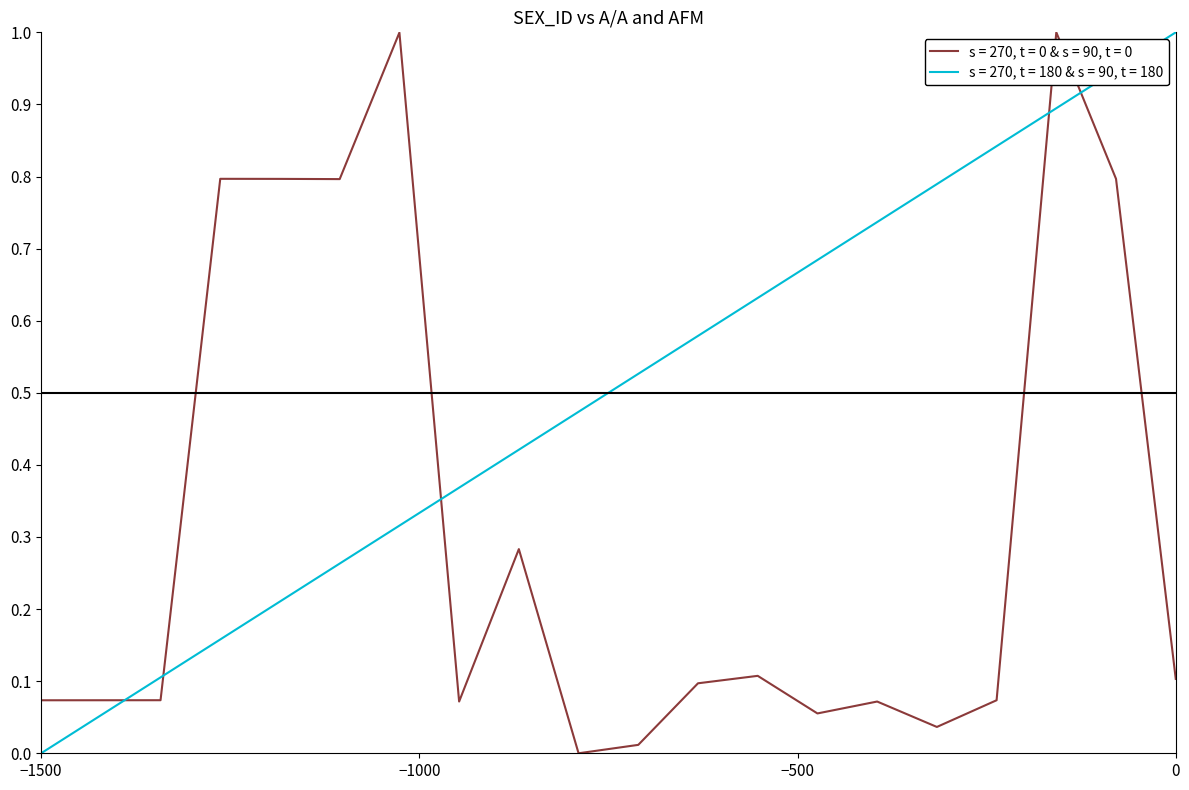

What is the difference between the maximum and minimum values in the s = 270, t = 0 & s = 90, t = 0 series?

1.0